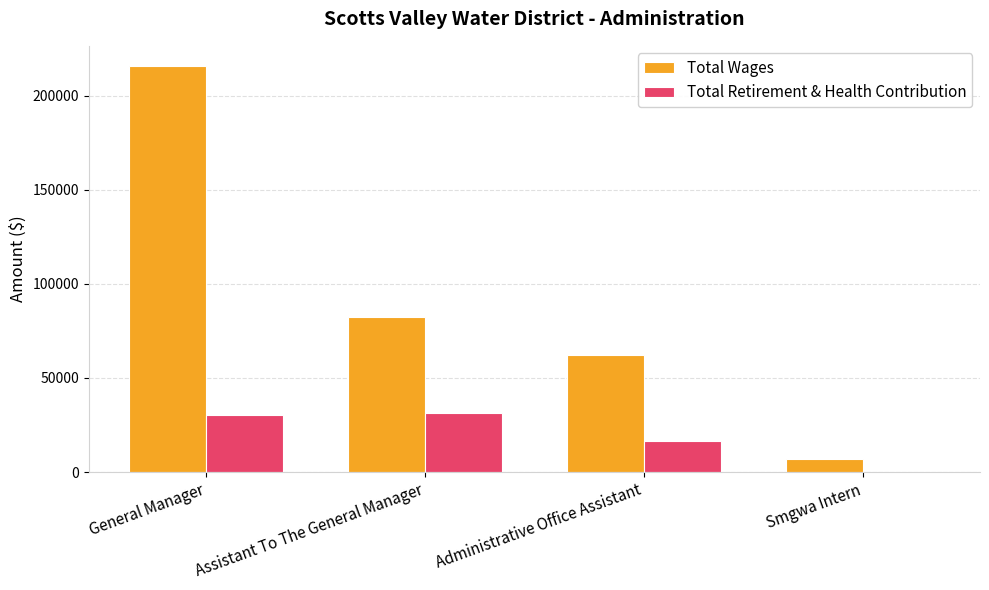

What is the greatest value displayed?

215833